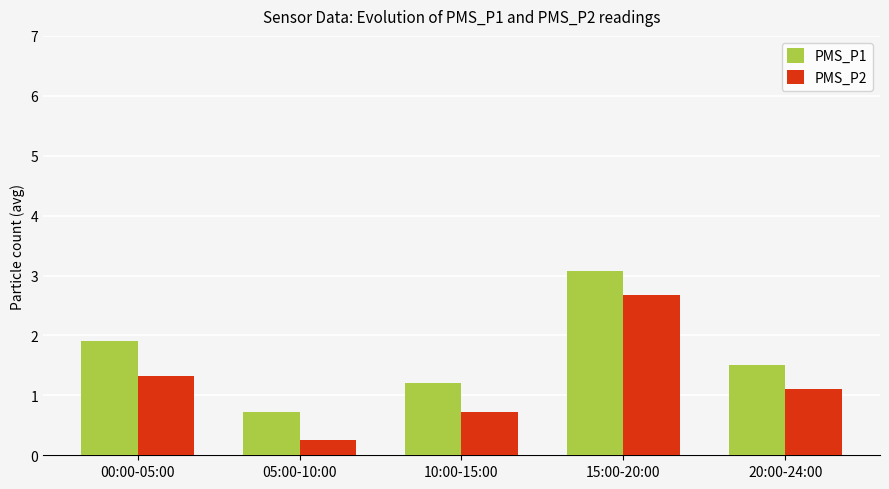

At which label does PMS_P2 reach its peak?

15:00-20:00